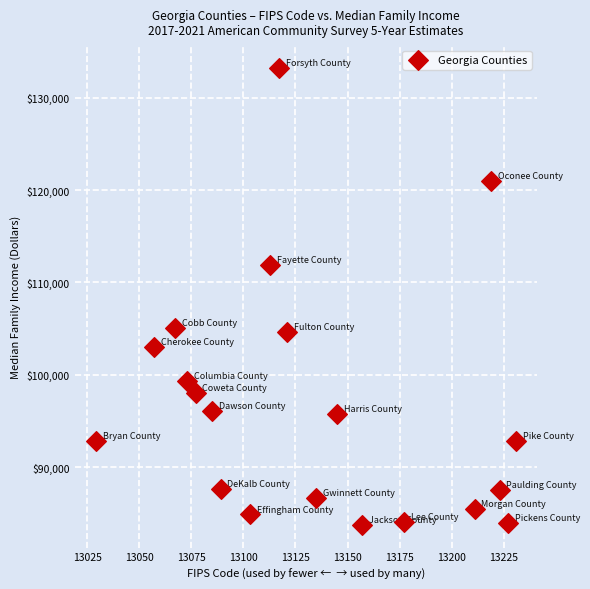

What is the range of X values (max minus min)?

202